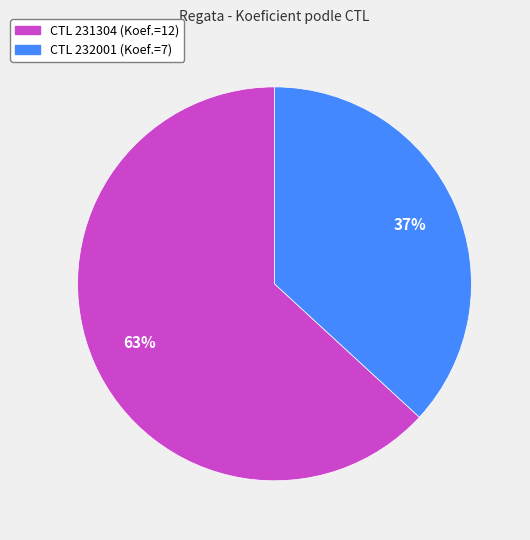

To the nearest percent, what is the average slice percentage?

50%